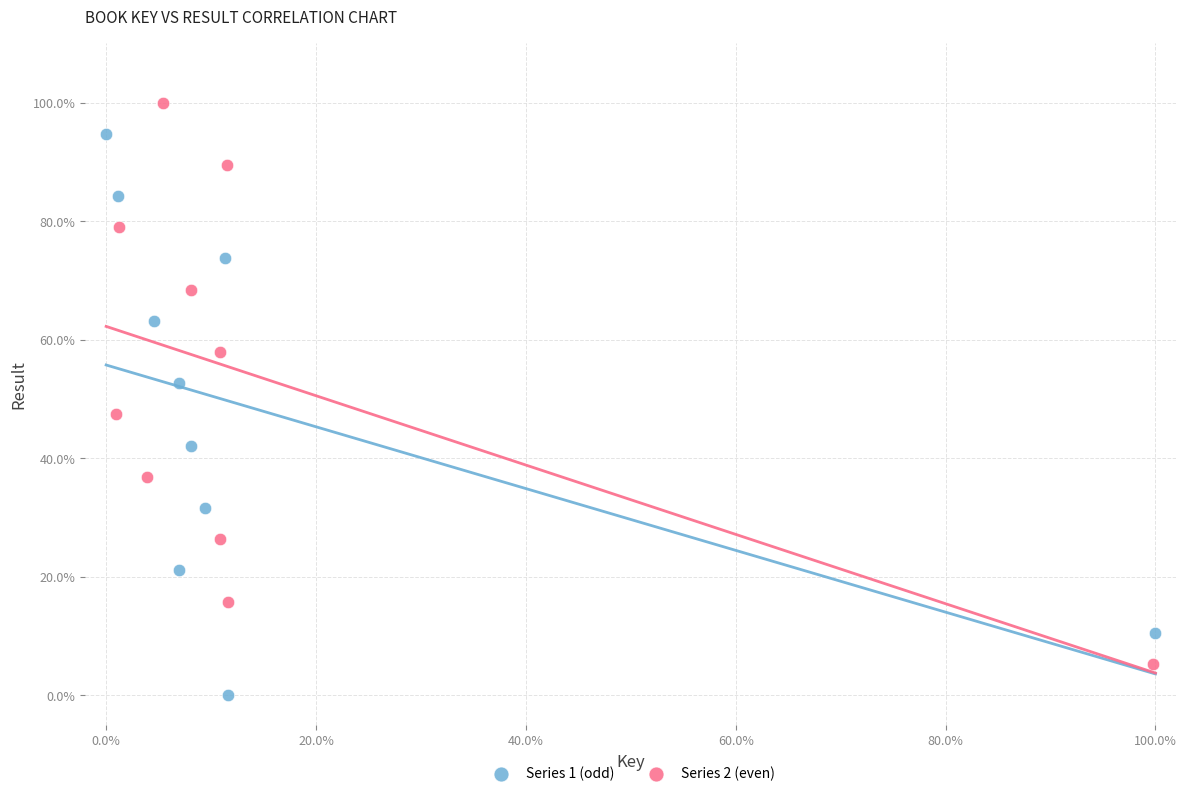

Which series reaches the maximum Y coordinate?

Series 2 (even)